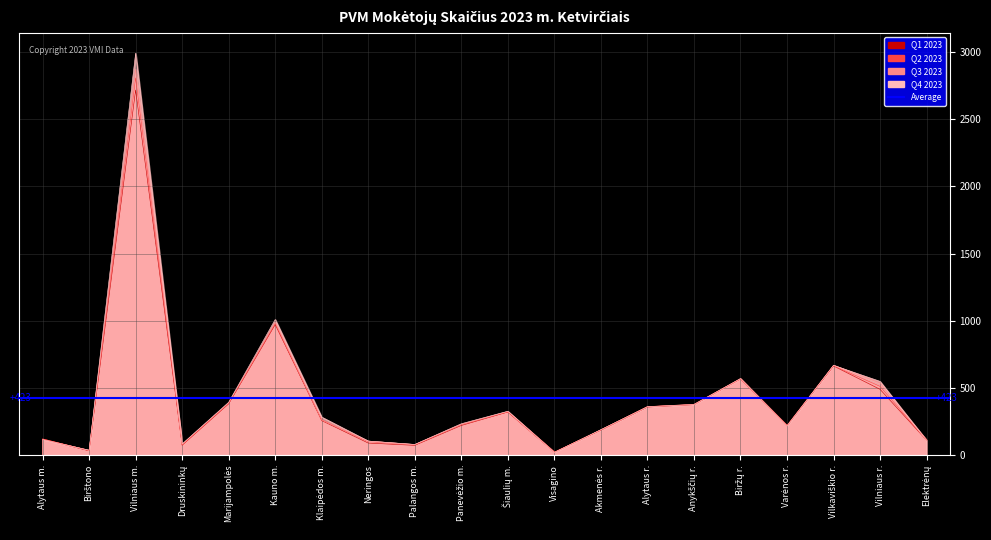

True or false: Q1 2023 has more than 1 interior local peaks.

True